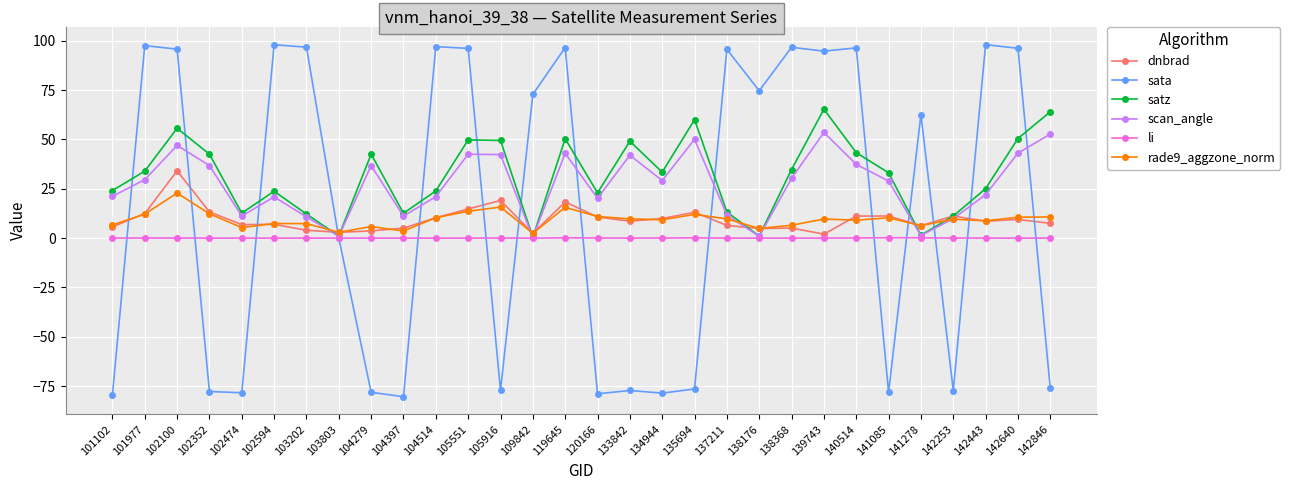

True or false: rade9_aggzone_norm has more than 0 interior local peaks.

True